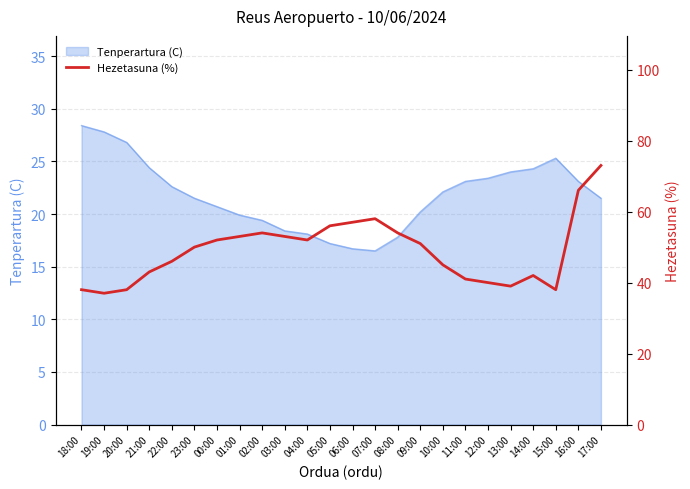

The value at 02:00 is 20. True or false?

False